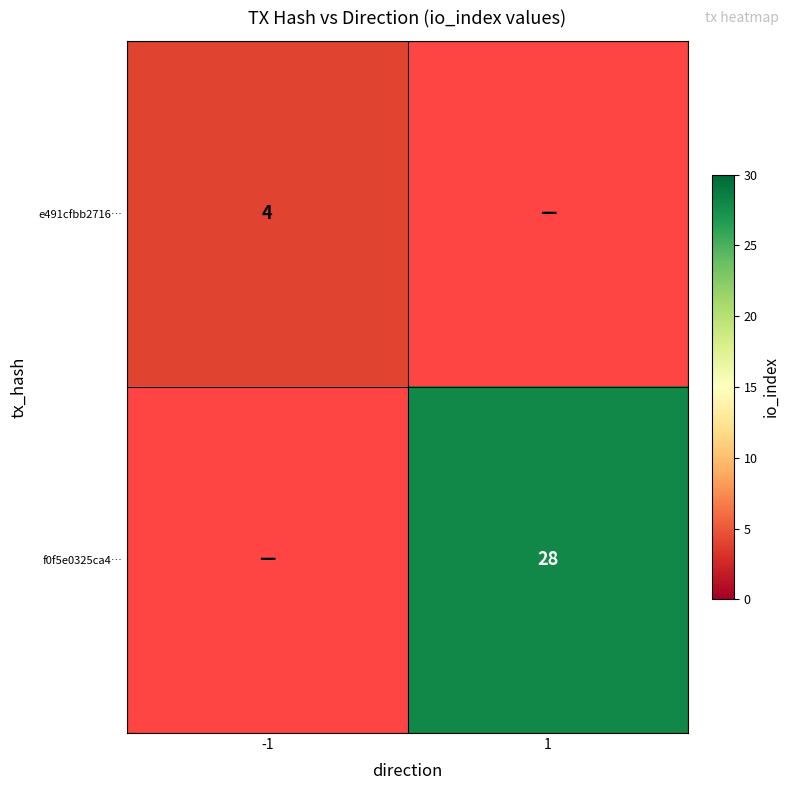

How many categories are shown in the chart?

2